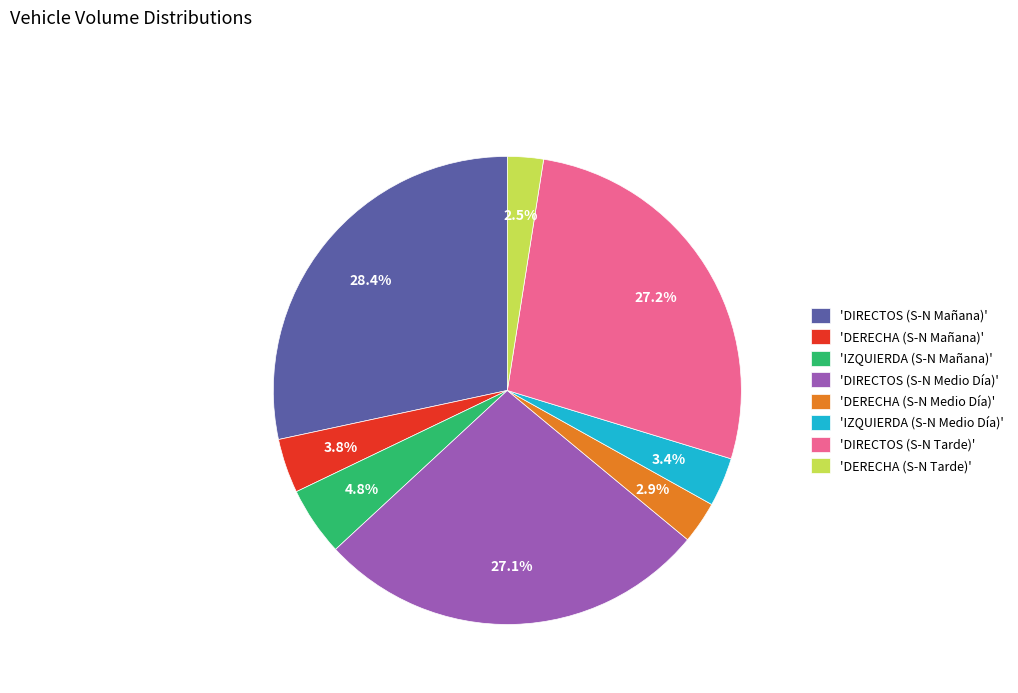

Which has a higher value, 'DERECHA (S-N Medio Día)' or 'DERECHA (S-N Mañana)'?

'DERECHA (S-N Mañana)'